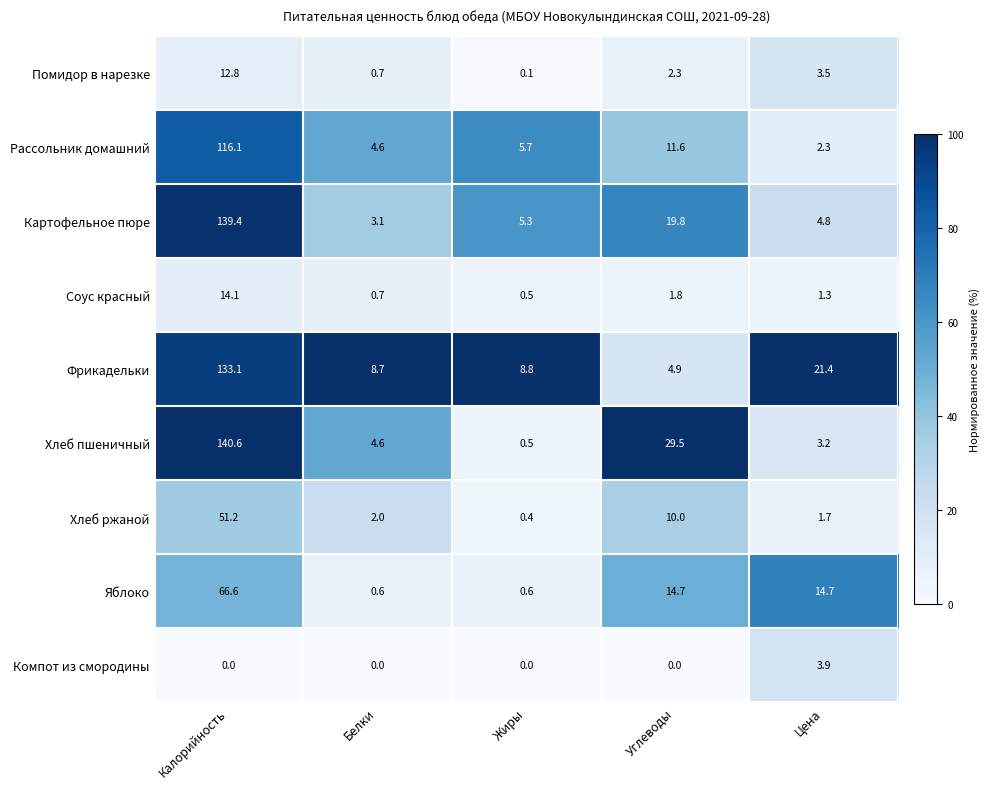

Which series has the largest total across all categories?

Хлеб пшеничный